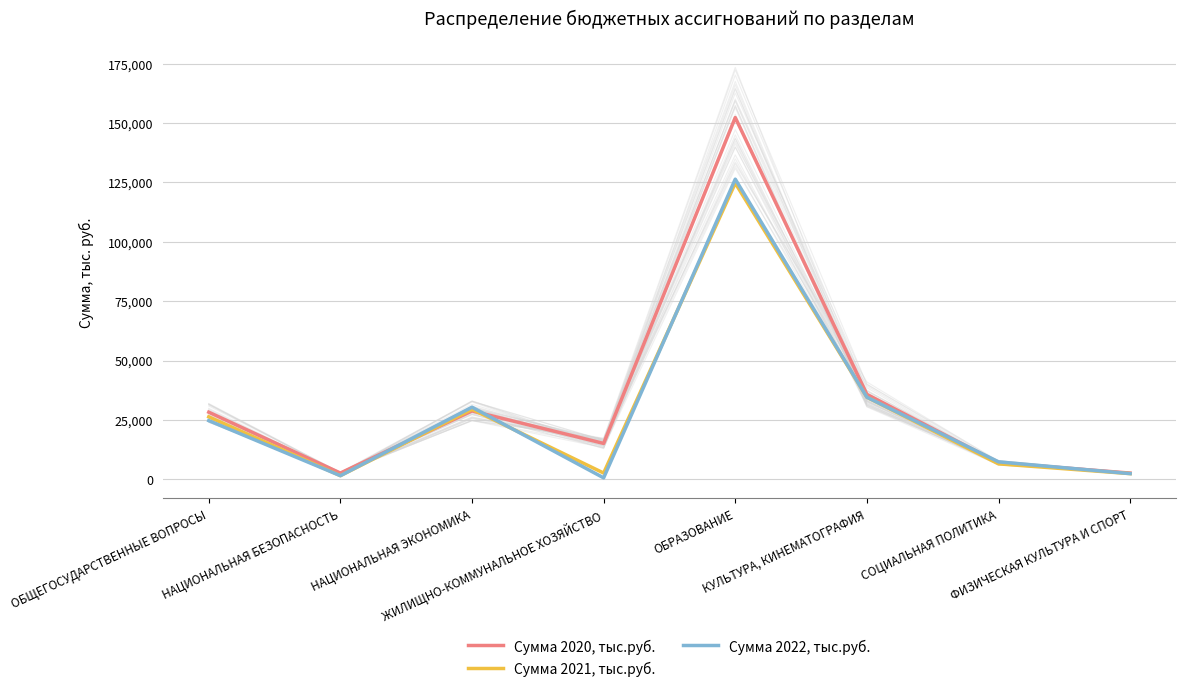

List the series in order of their peak value, lowest first.

Сумма 2021, тыс.руб., Сумма 2022, тыс.руб., Сумма 2020, тыс.руб.